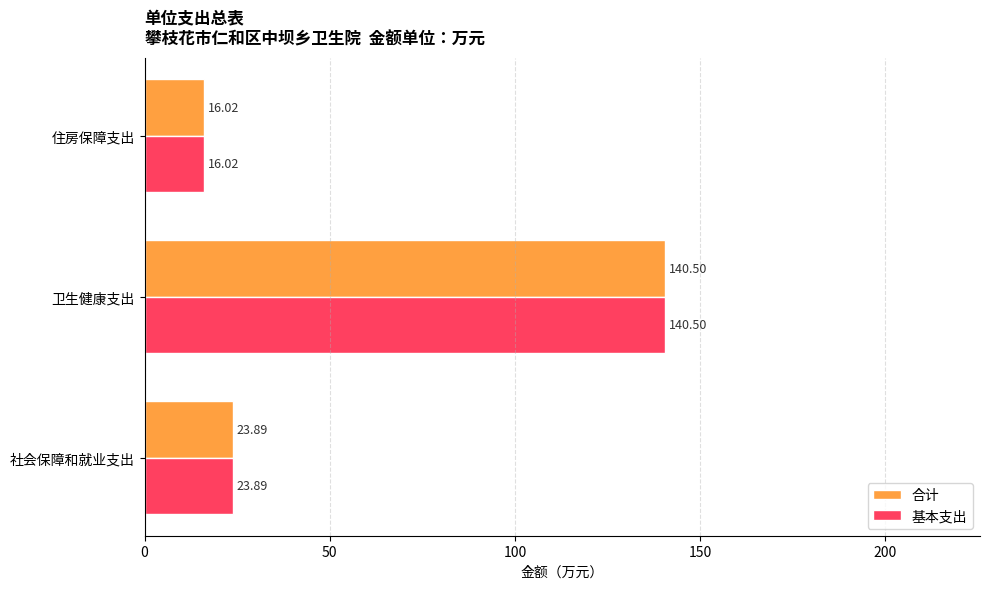

What is the sum of all 合计 values?

180.4